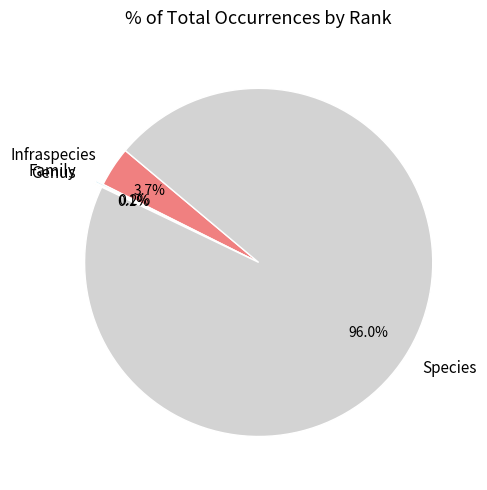

Which slice is the largest?

Species